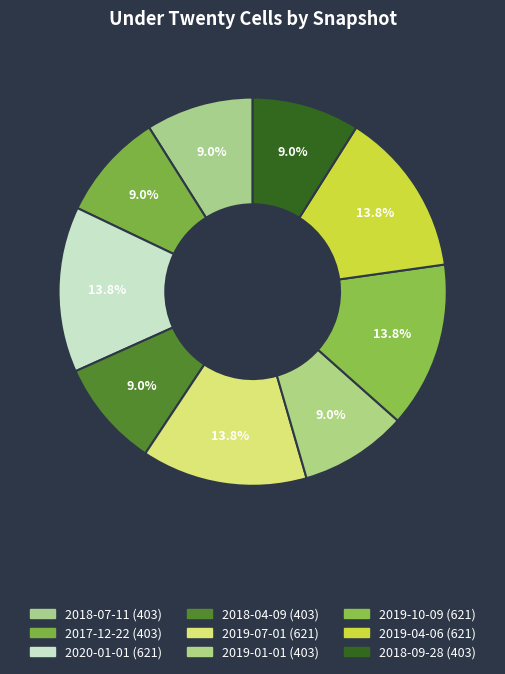

How many segments does this pie chart have?

9